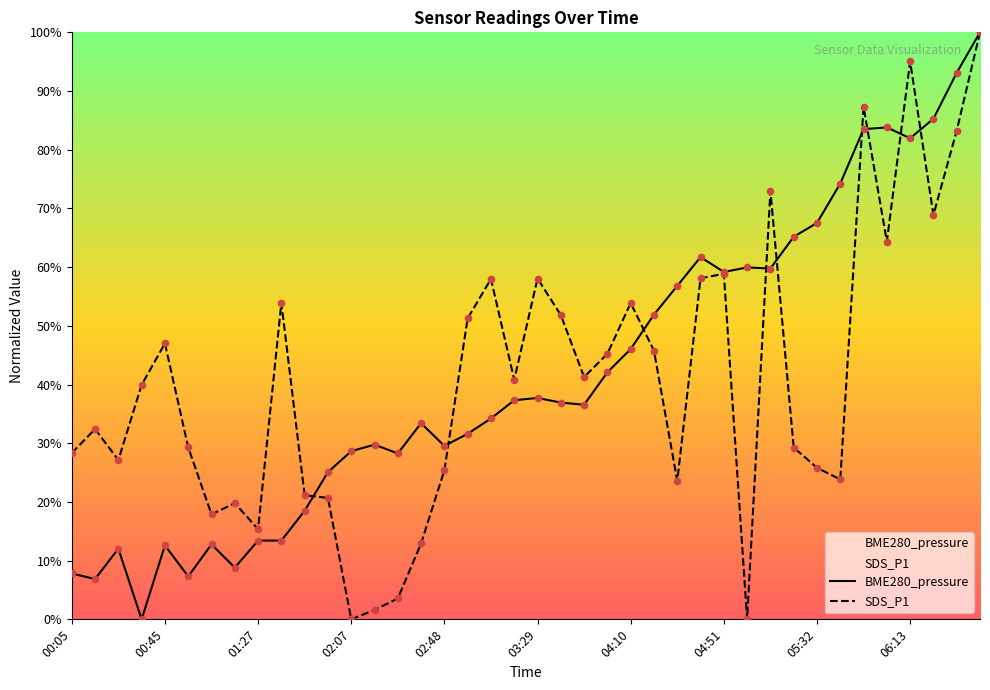

What is the ratio of the value at 04:31 to the value at 03:19?

1.5